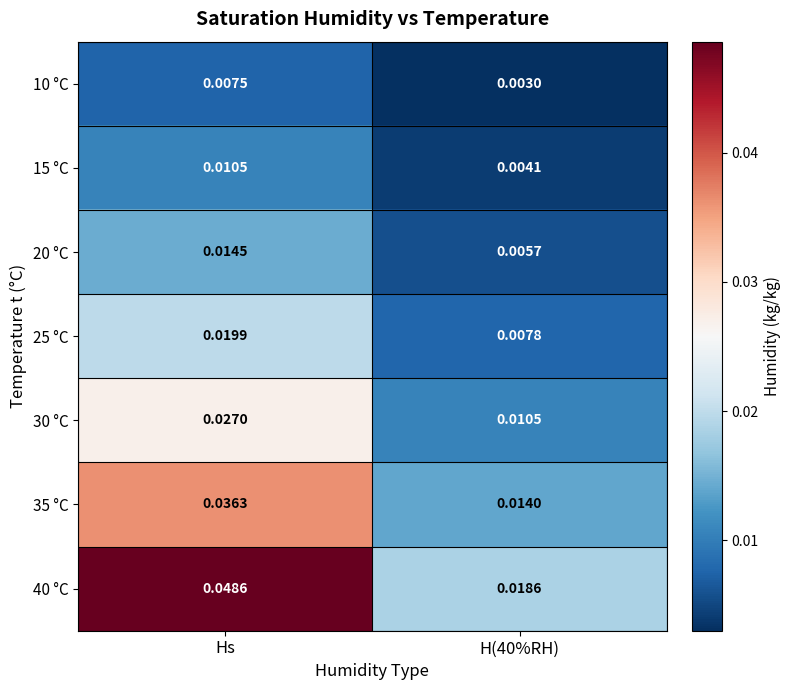

Which series changed the most between Hs and H(40%RH)?

40 °C